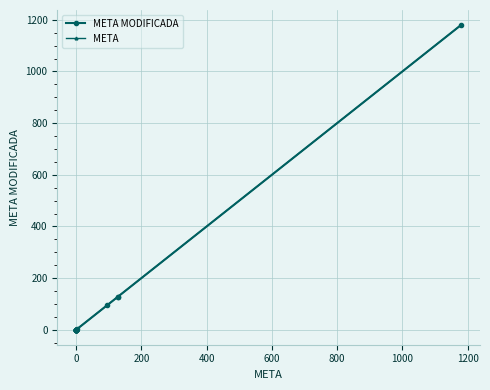

What is the difference between the second highest and minimum values in the META MODIFICADA series?

127